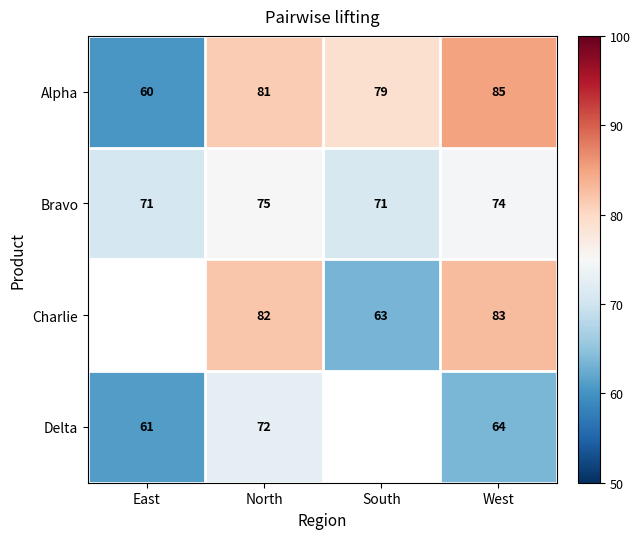

What is the total value across all series at North?

310.0